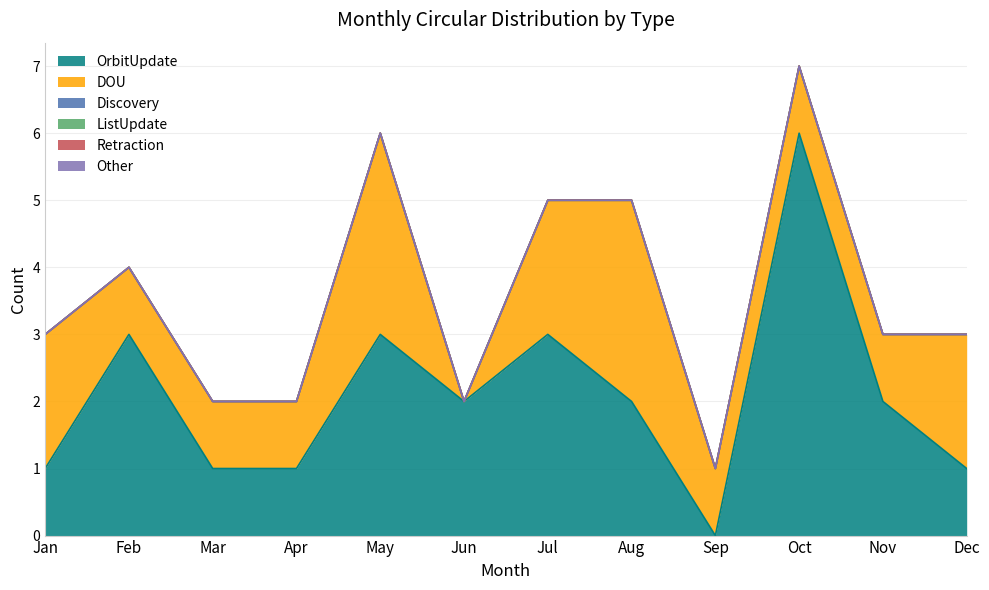

True or false: DOU and ListUpdate cross at least once.

False